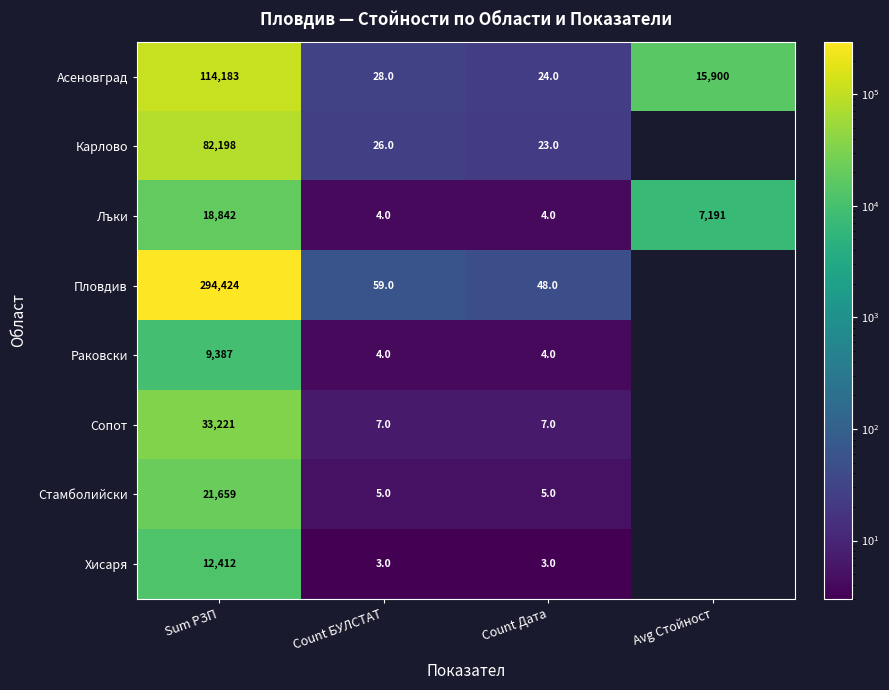

Which category has the lowest value across all series?

Count БУЛСТАТ